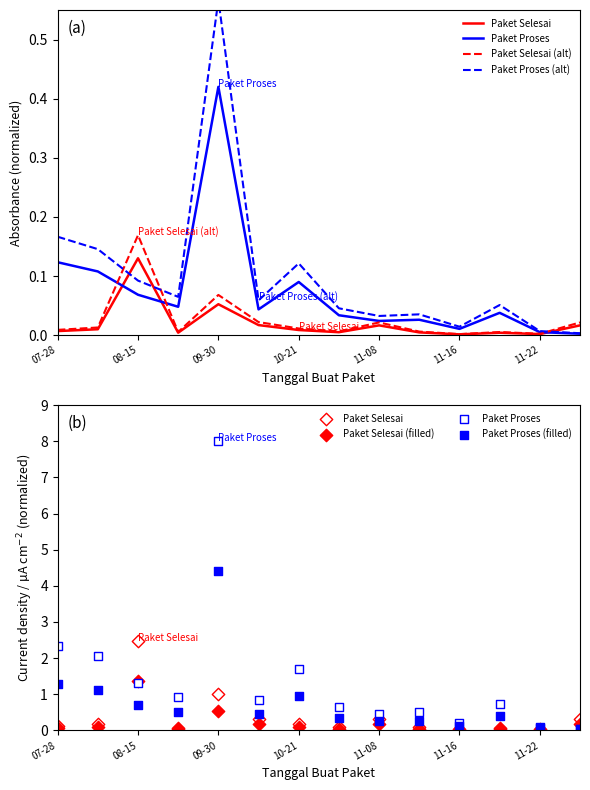

Which series reaches the minimum Y coordinate?

Paket Selesai (alt)